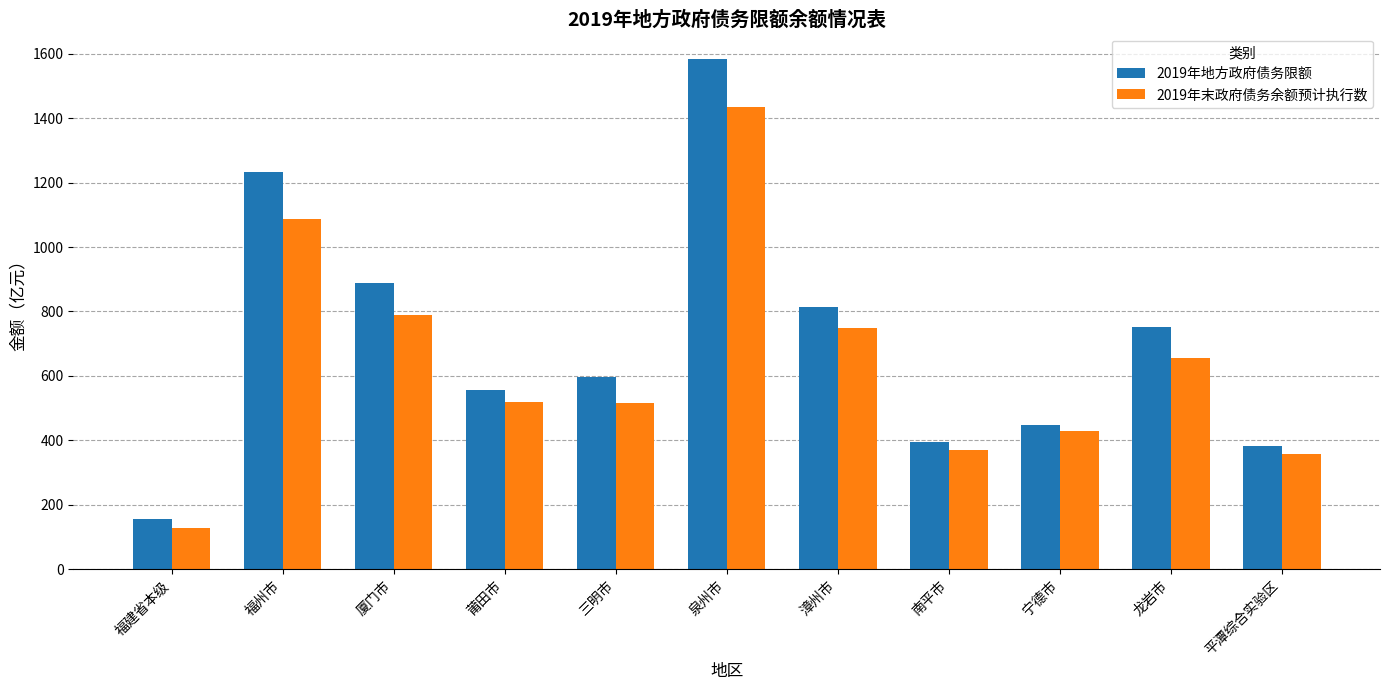

What is the difference between the maximum and second lowest values in the 2019年末政府债务余额预计执行数 series?

1076.2